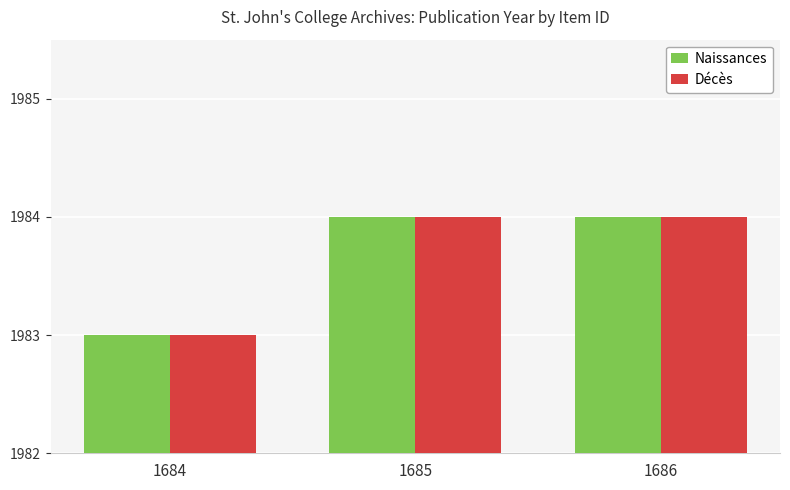

How many groups of bars are there?

3